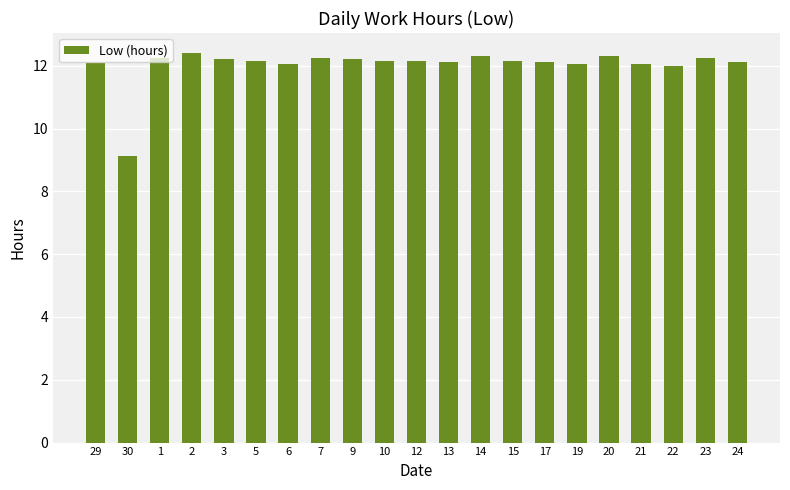

What is the value of the 11th bar from the left?

12.2